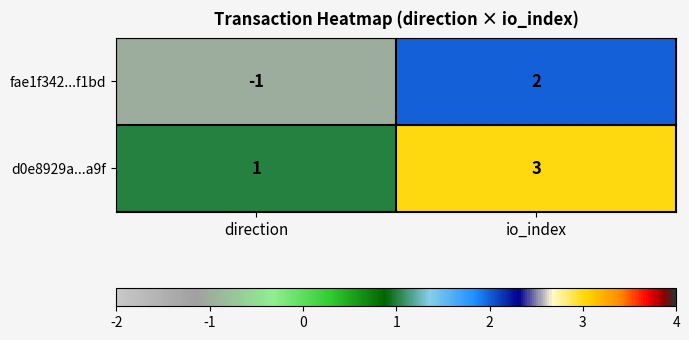

At which label is d0e8929a...a9f closest to 2?

direction